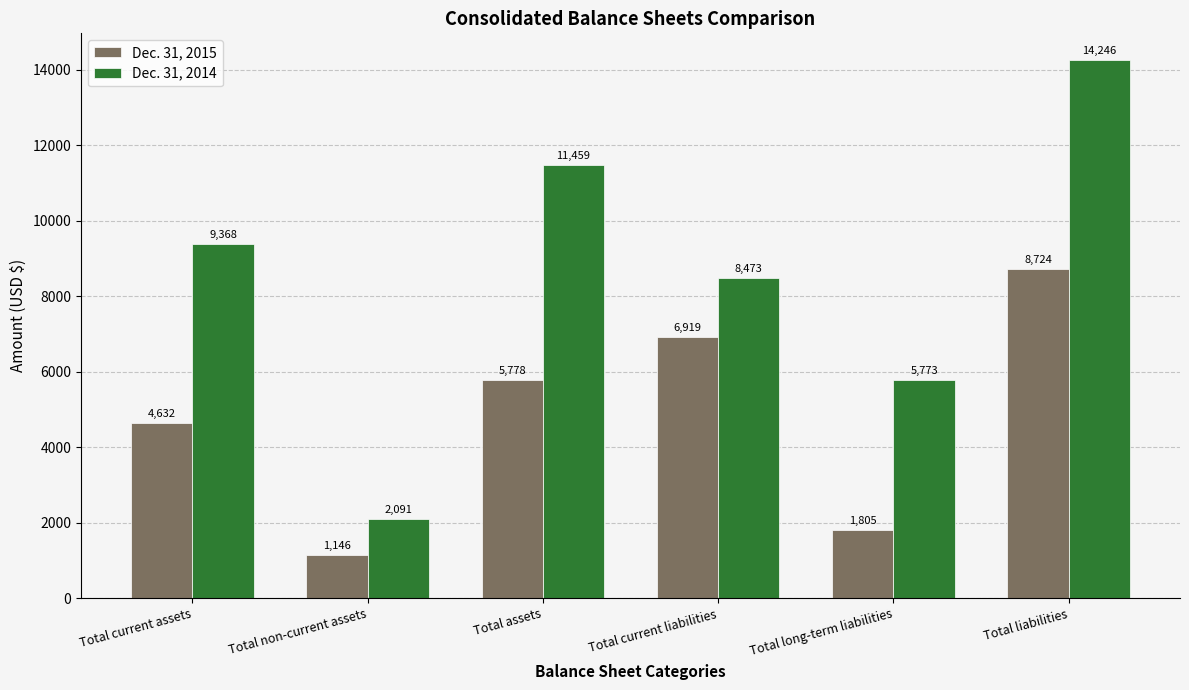

Reading left to right, list all the values displayed in this chart.

Dec. 31, 2015: Total current assets=4632	Total non-current assets=1146	Total assets=5778	Total current liabilities=6919	Total long-term liabilities=1805	Total liabilities=8724
Dec. 31, 2014: Total current assets=9368	Total non-current assets=2091	Total assets=11459	Total current liabilities=8473	Total long-term liabilities=5773	Total liabilities=14246